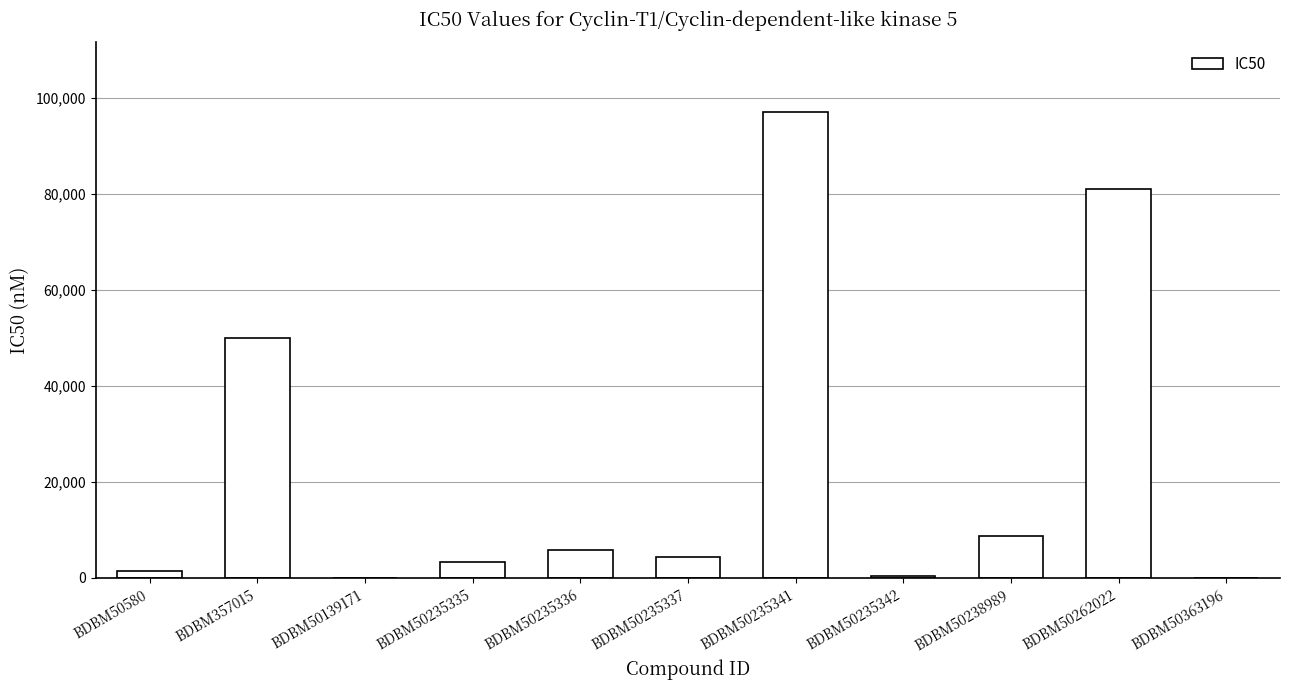

Between BDBM50235341 and BDBM50235337, which is larger?

BDBM50235341